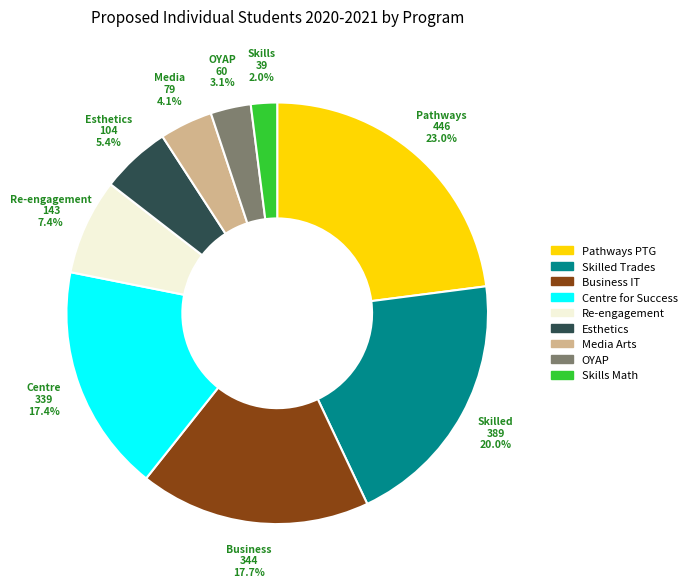

Is there any slice that represents more than half of the pie?

No